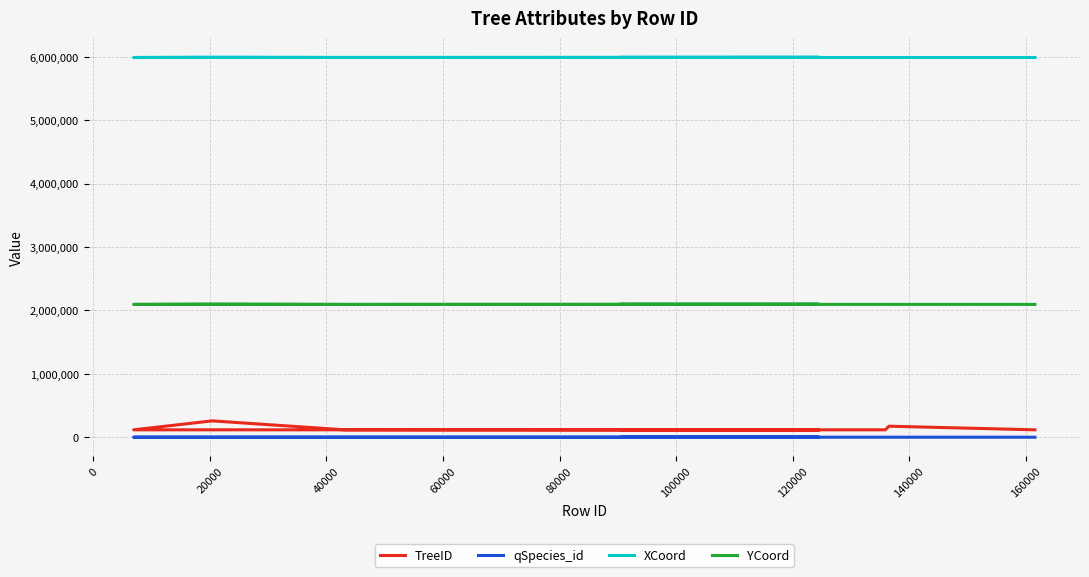

Is the value of qSpecies_id at 40000 greater than the value of XCoord at −20000?

No